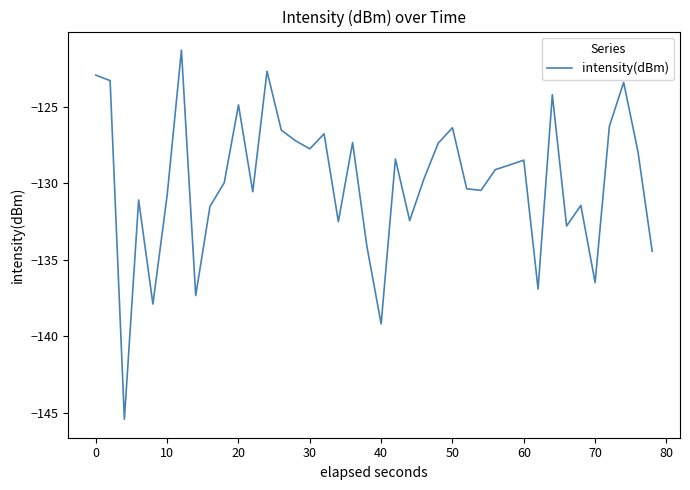

What is the difference between the maximum and minimum values?

24.1